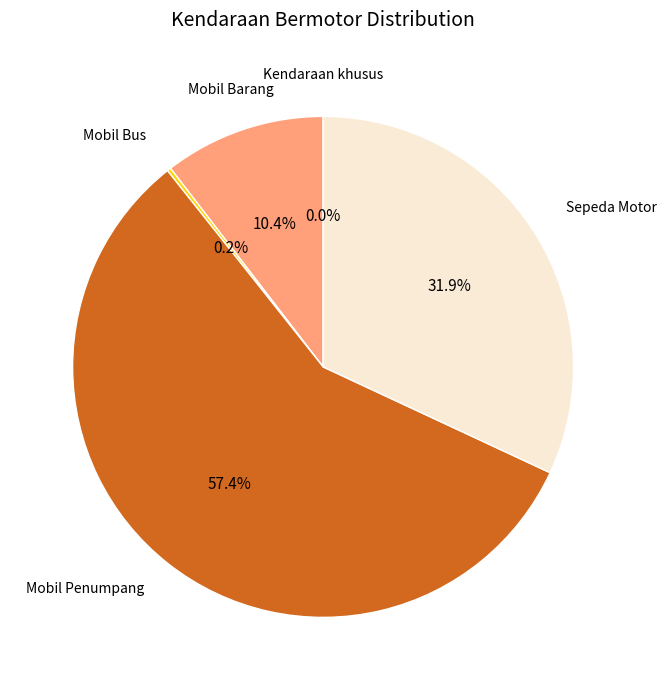

Which category accounts for the majority?

Mobil Penumpang